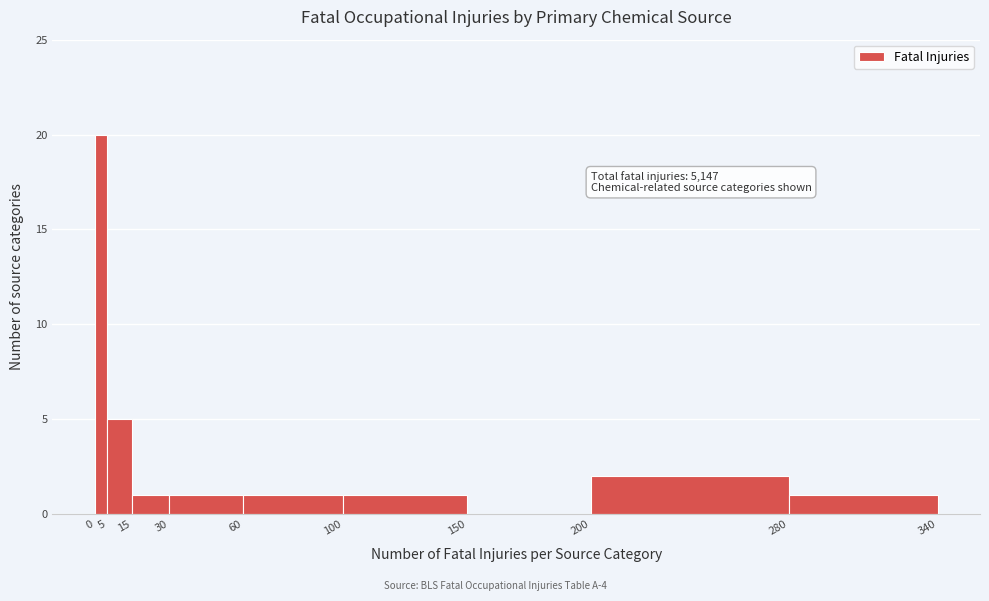

Over which range of the x-axis is the bar tallest?

0 to 5